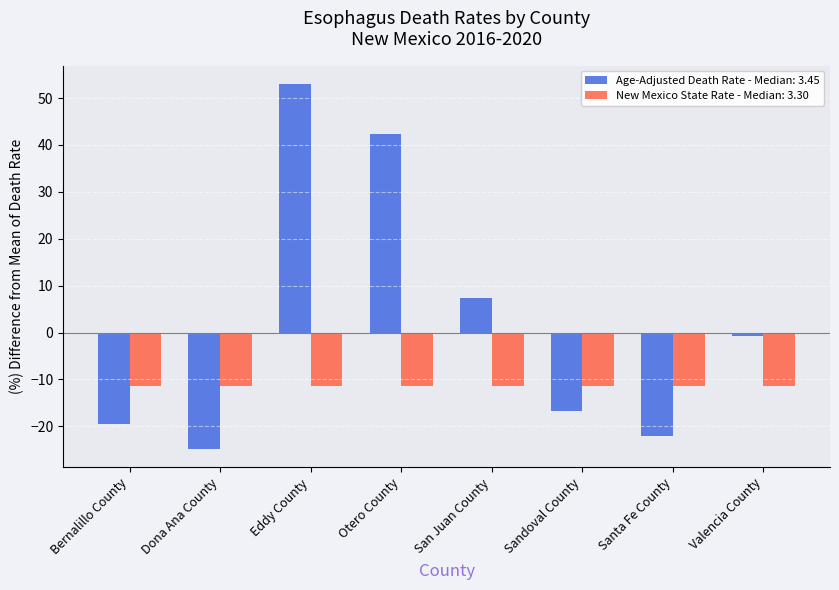

What is the difference between the highest and lowest values at Eddy County?

64.4